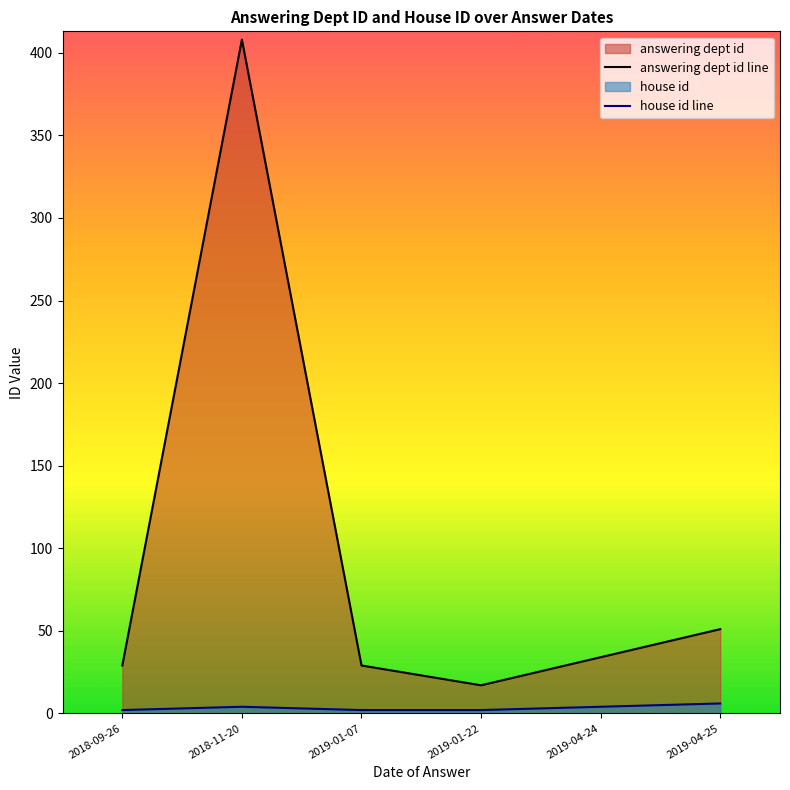

Which label corresponds to the largest value in the chart?

2018-11-20